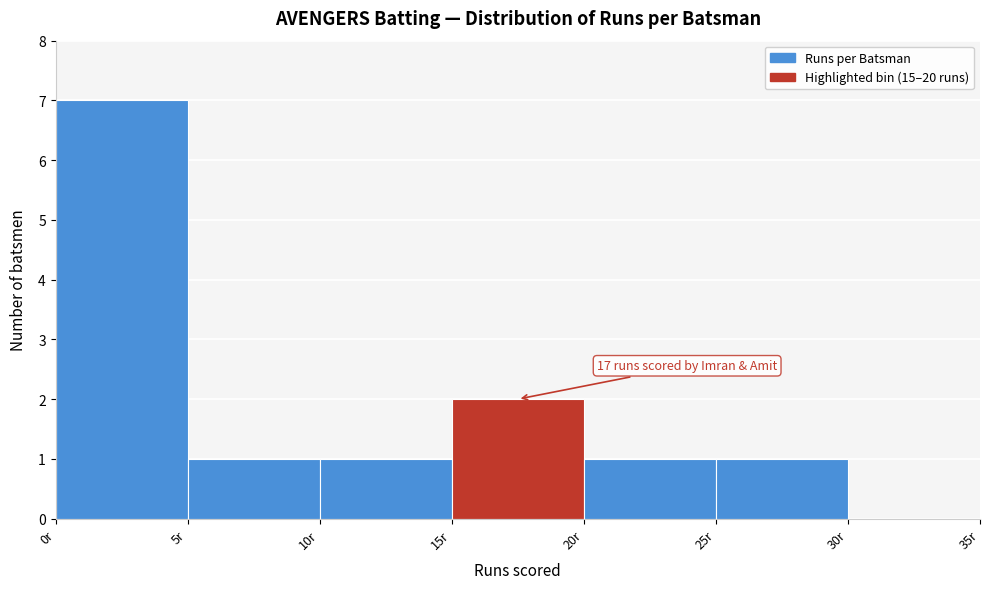

Over which range of the x-axis is the bar tallest?

0 to 5